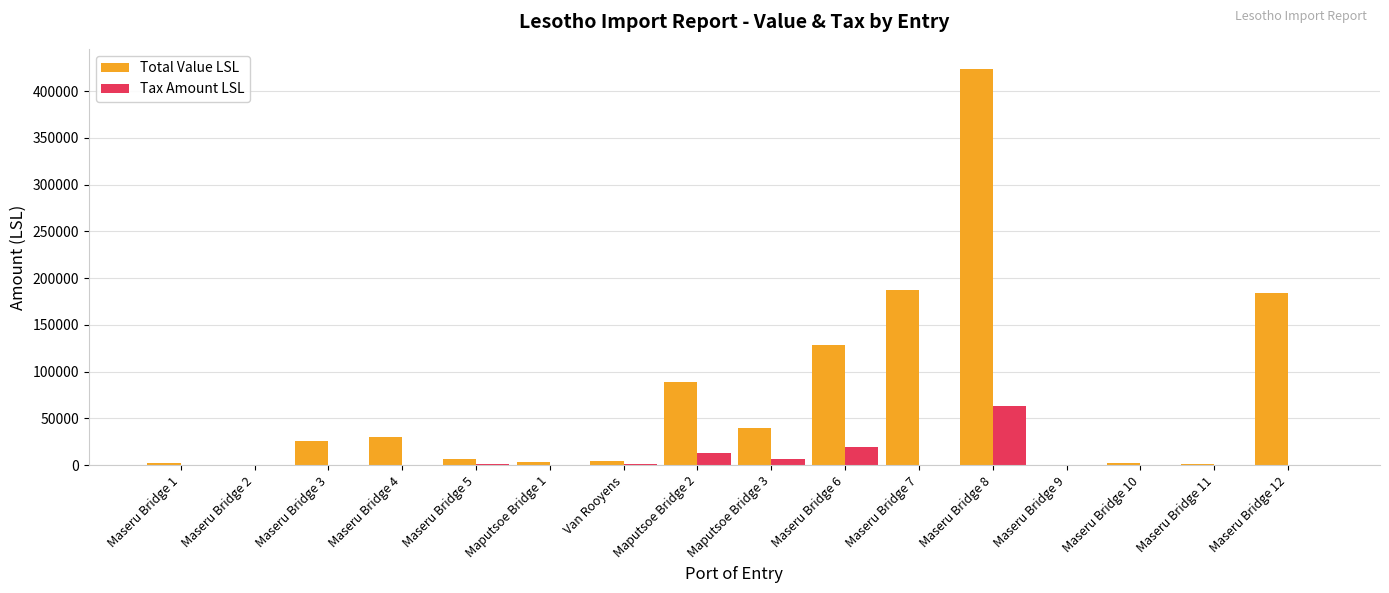

At which category is the sum across all series the highest?

Maseru Bridge 8